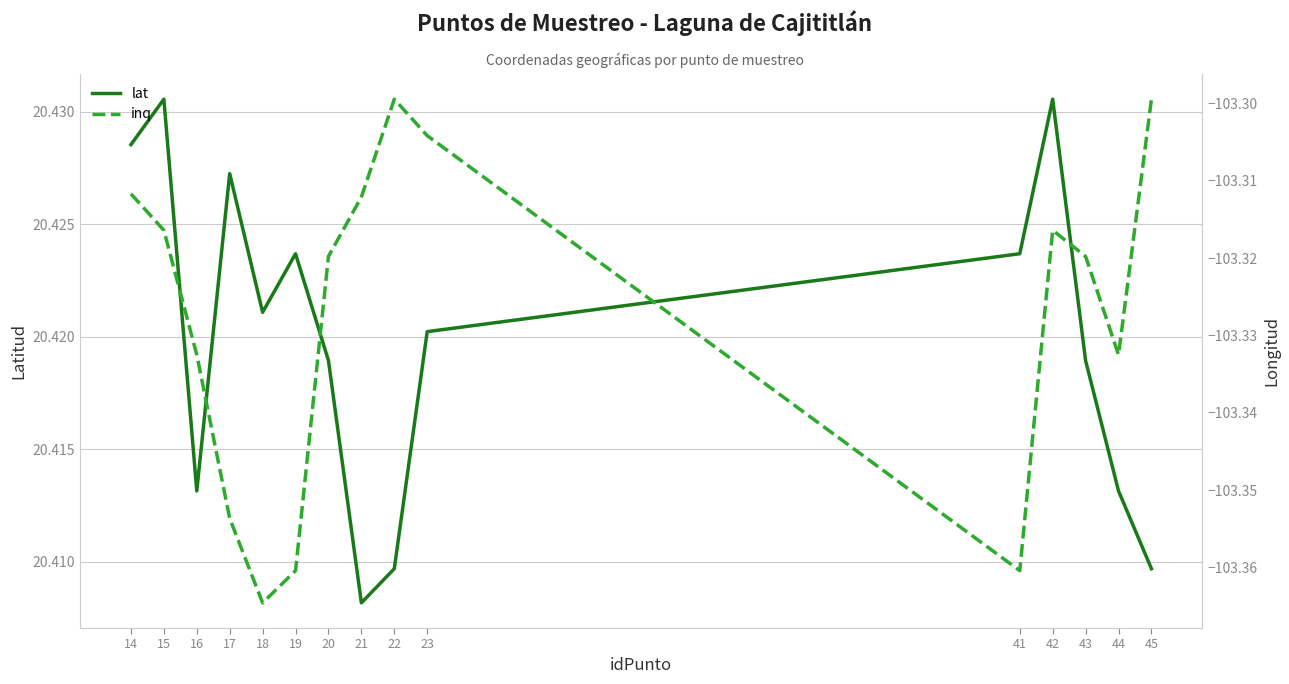

True or false: lat and inq intersect in this chart.

False